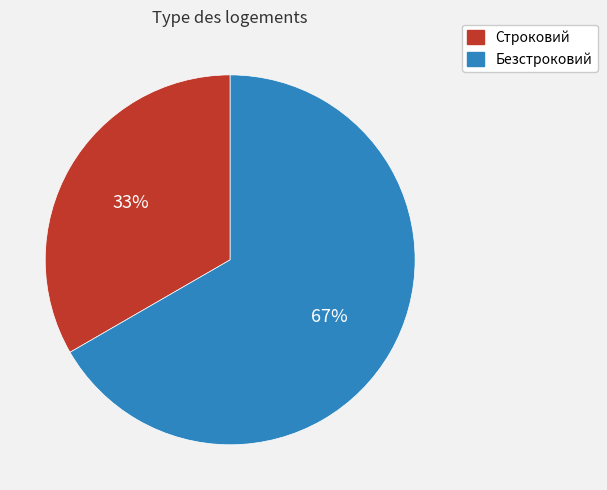

Between Безстроковий and Строковий, which is larger?

Безстроковий